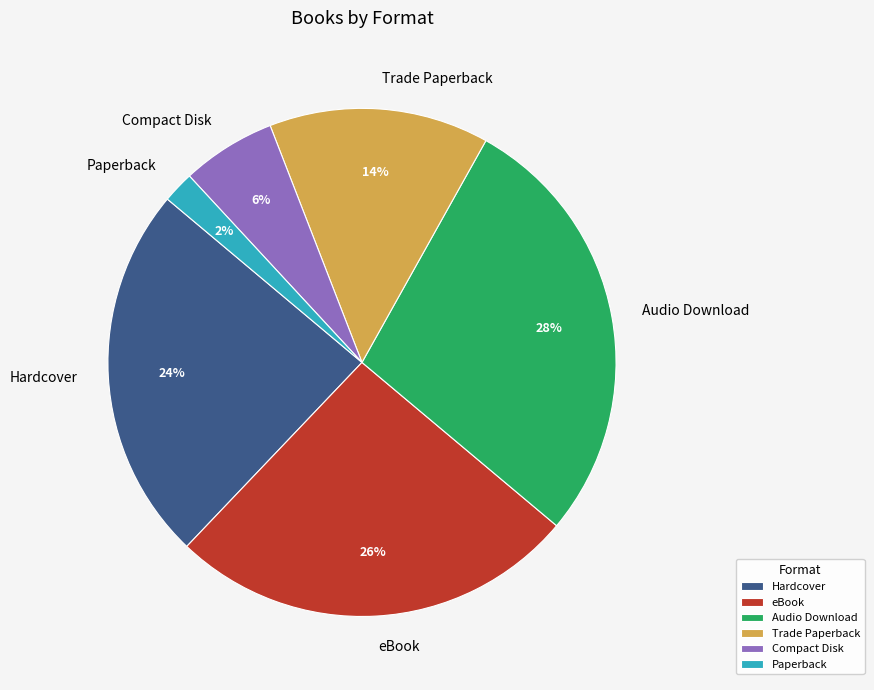

Approximately how many times larger is the value at Trade Paperback compared to Hardcover?

0.6